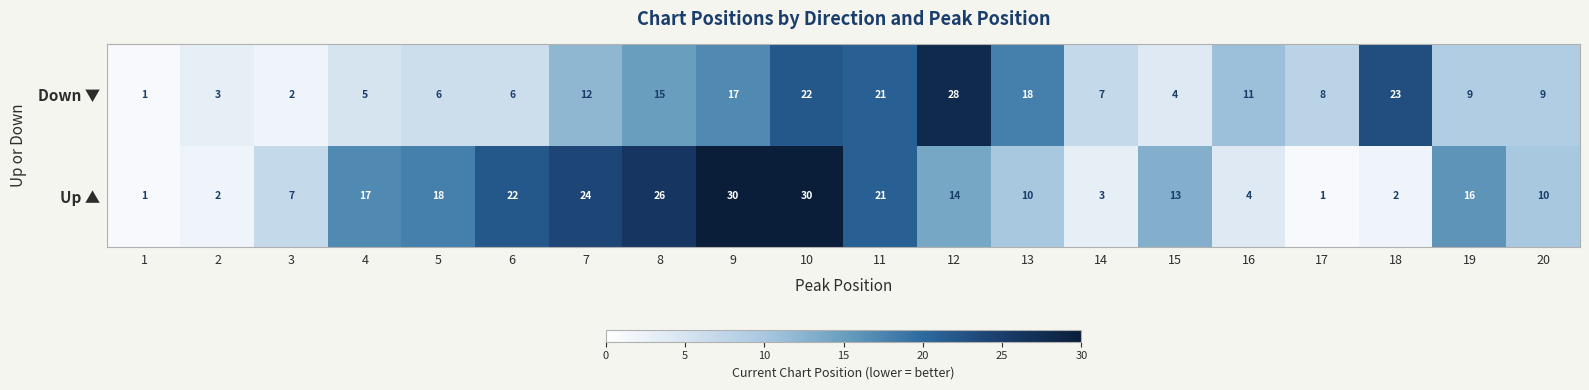

Which category has the highest value in the Down ▼ series?

12